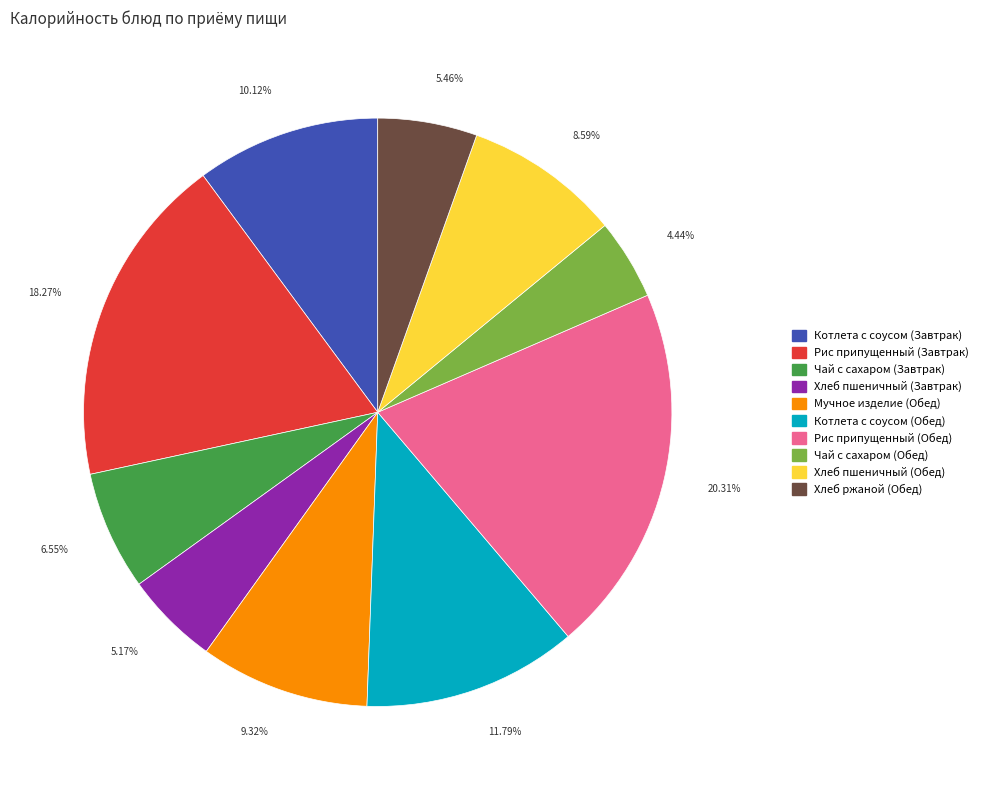

What portion of the pie excludes Котлета с соусом (Обед)?

88.2%